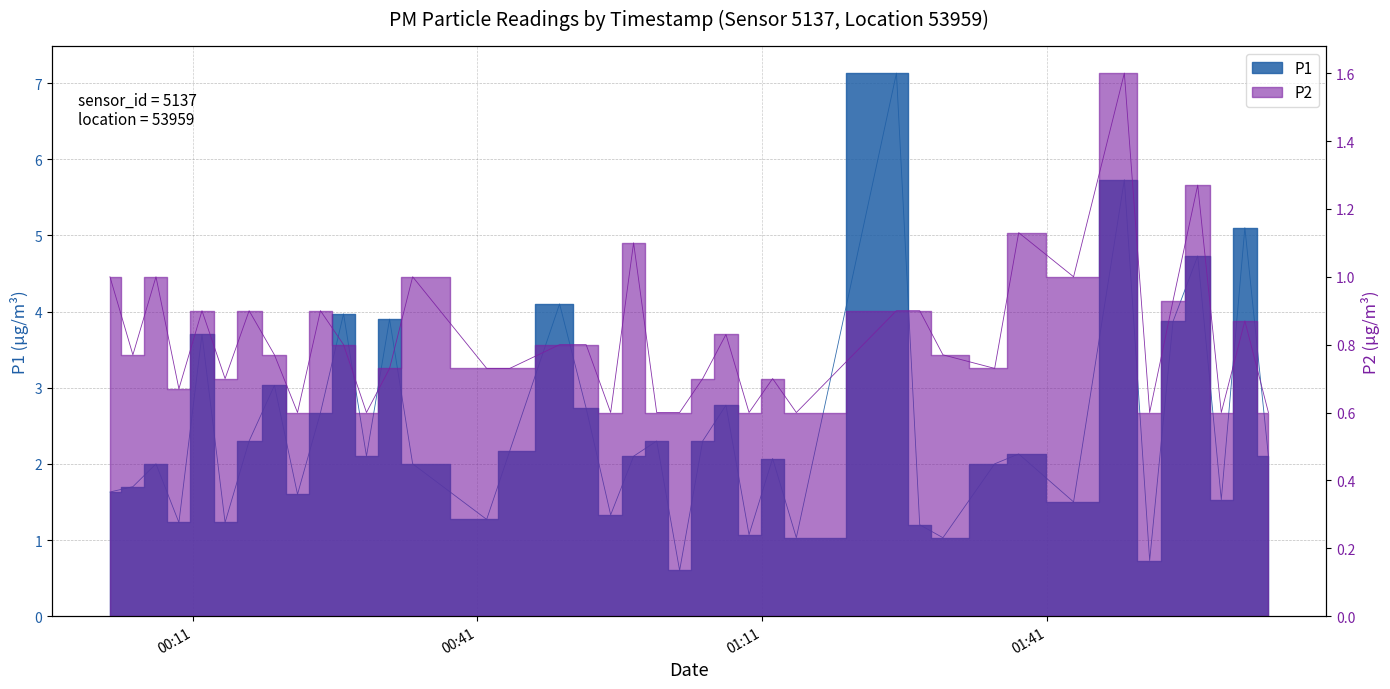

Reading left to right, extract all data points from this chart.

P1: 1.6	1.7	2.0	1.2	3.7	1.2	2.3	3.0	1.6	2.7	4.0	2.1	3.9	2.0	1.3	2.2	4.1	2.7	1.3	2.1	2.3	0.6	2.3	2.8	1.1	2.1	1.0	7.1	1.2	1.0	2.0	2.1	1.5	5.7	0.7	3.9	4.7	1.5	5.1	2.1
P2: 1.0	0.8	1.0	0.7	0.9	0.7	0.9	0.8	0.6	0.9	0.8	0.6	0.7	1.0	0.7	0.7	0.8	0.8	0.6	1.1	0.6	0.6	0.7	0.8	0.6	0.7	0.6	0.9	0.9	0.8	0.7	1.1	1.0	1.6	0.6	0.9	1.3	0.6	0.9	0.6